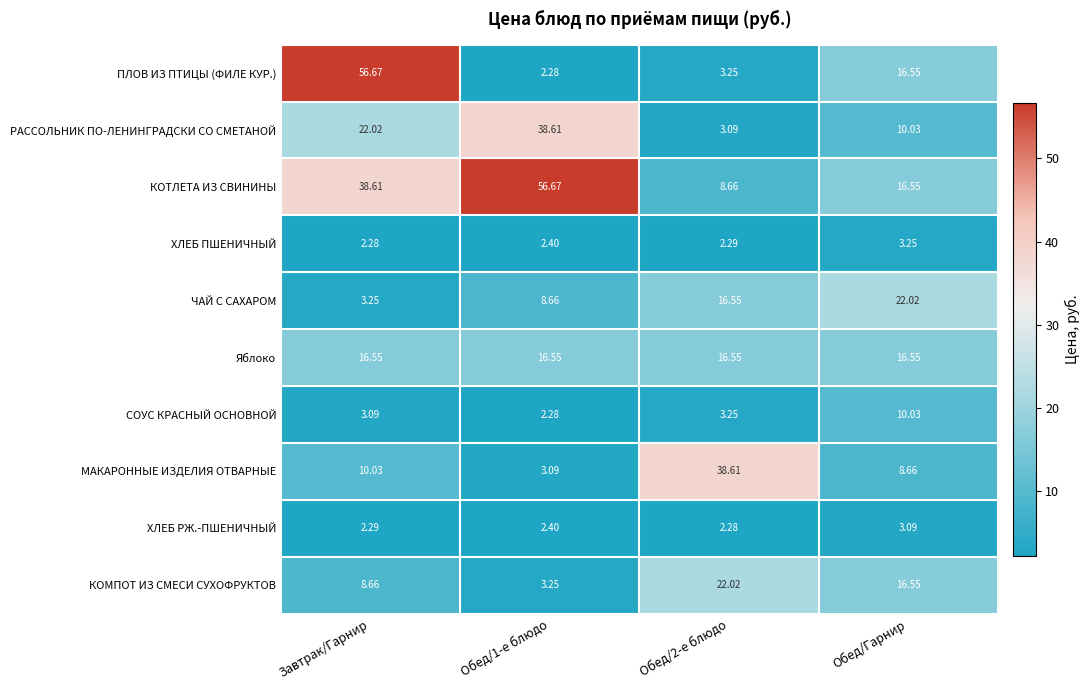

How many categories are shown in the chart?

4